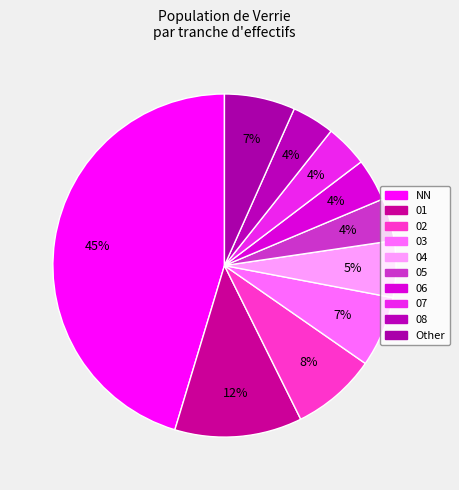

How much of the chart is everything except NN?

54.7%